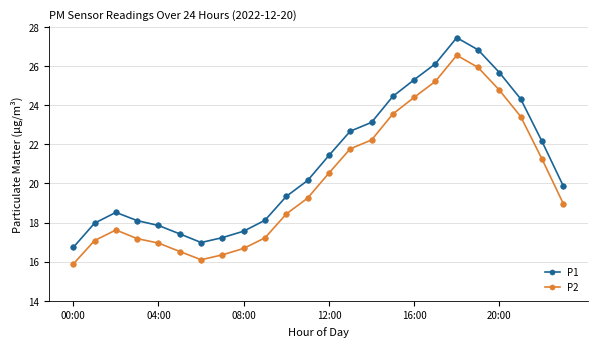

True or false: P1 has more than 1 points higher than both neighbors.

True